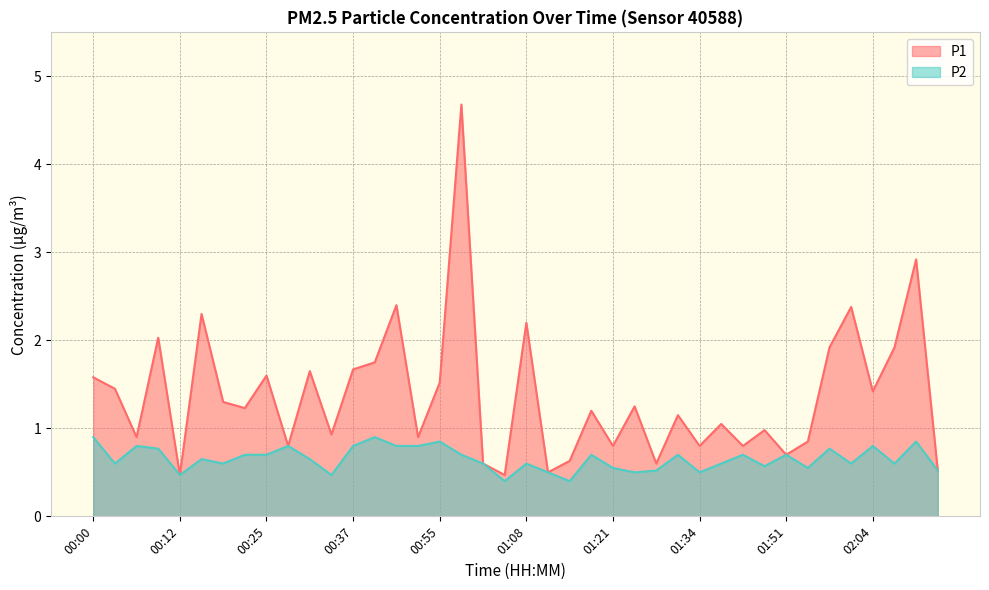

What is the difference between the second highest and second lowest values in the P1 series?

2.5